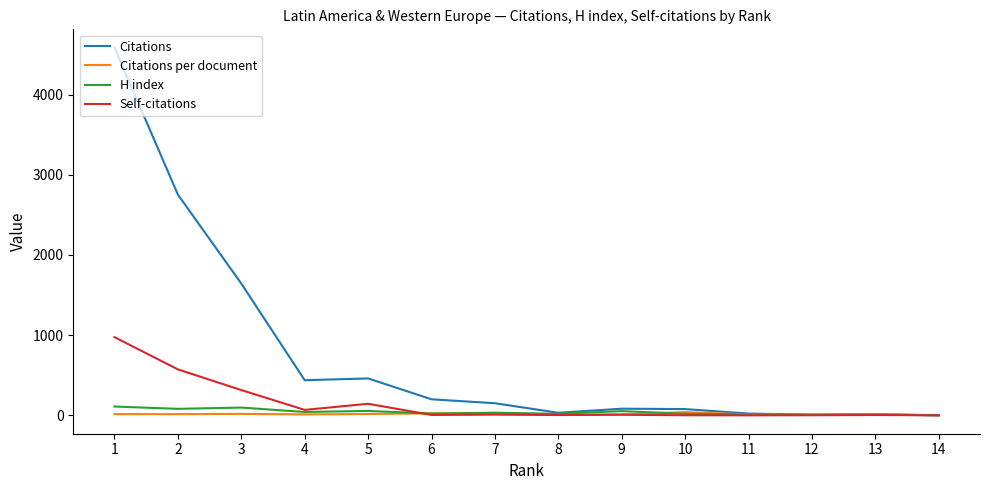

At which category does the chart reach its minimum across all series?

14